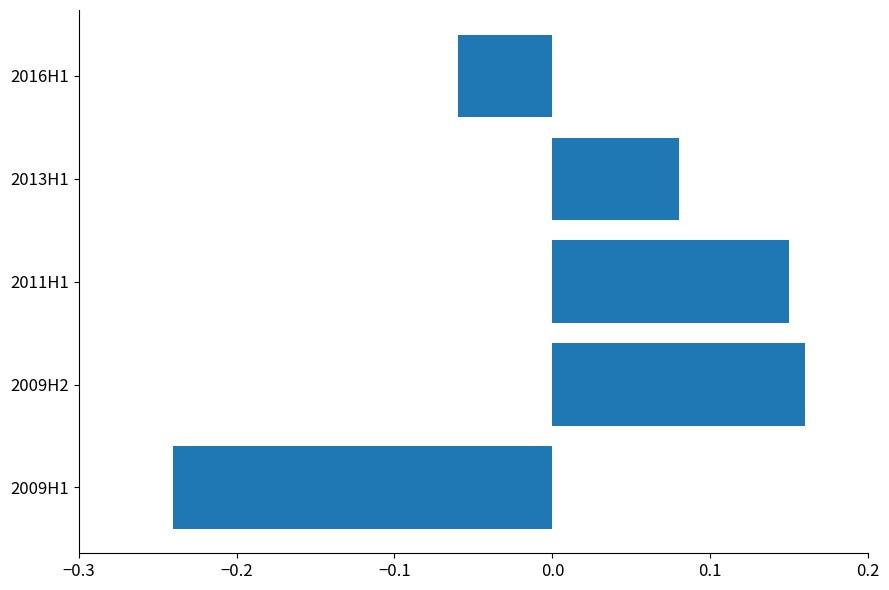

List the labels in order of value, smallest first.

2009H1, 2016H1, 2013H1, 2011H1, 2009H2